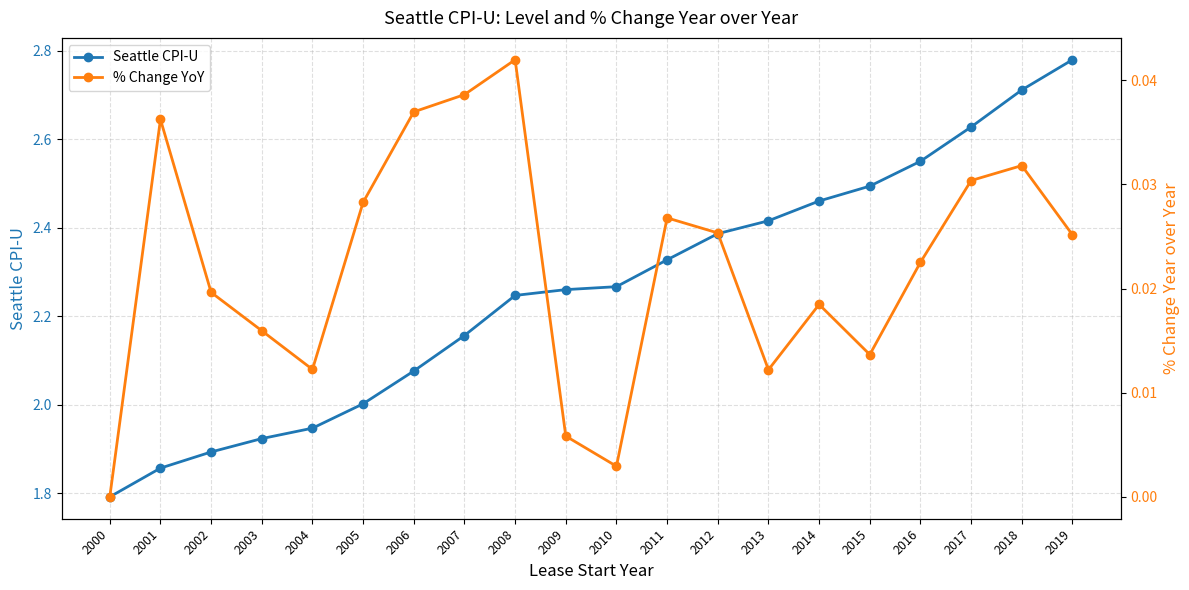

At which label does % Change YoY reach its peak?

2008